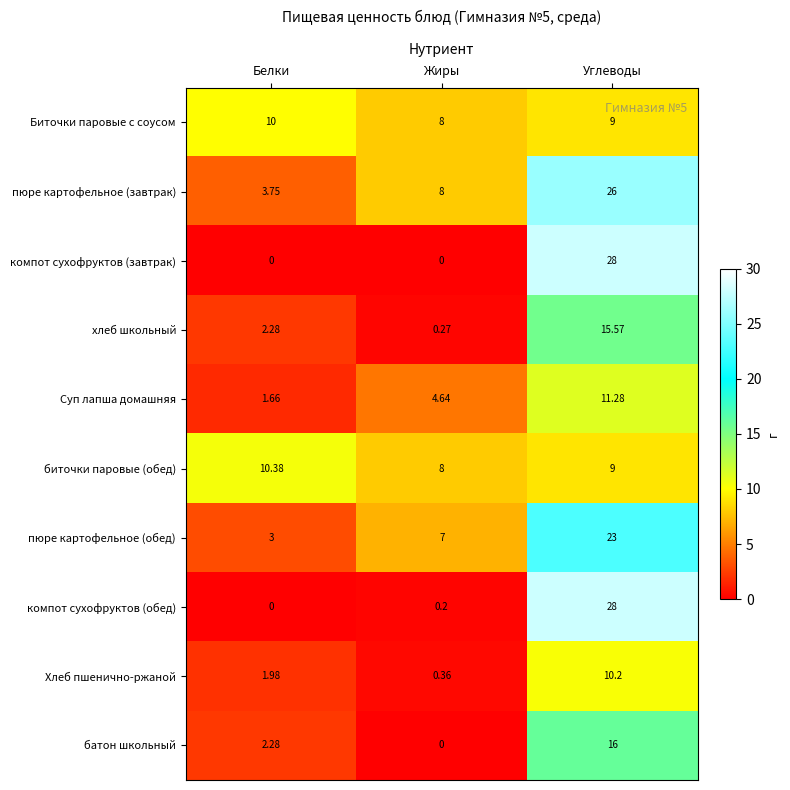

Which series changed the most between Белки and Жиры?

пюре картофельное (завтрак)